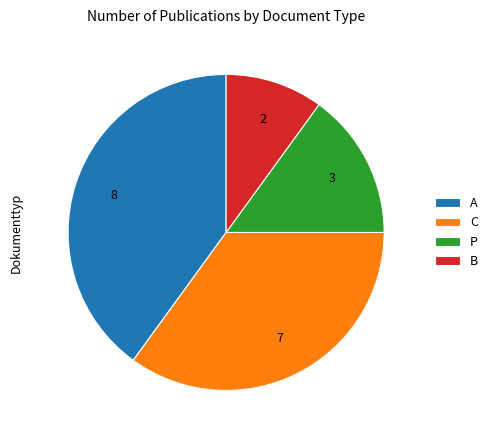

The A slice represents 54% of the pie. True or false?

False